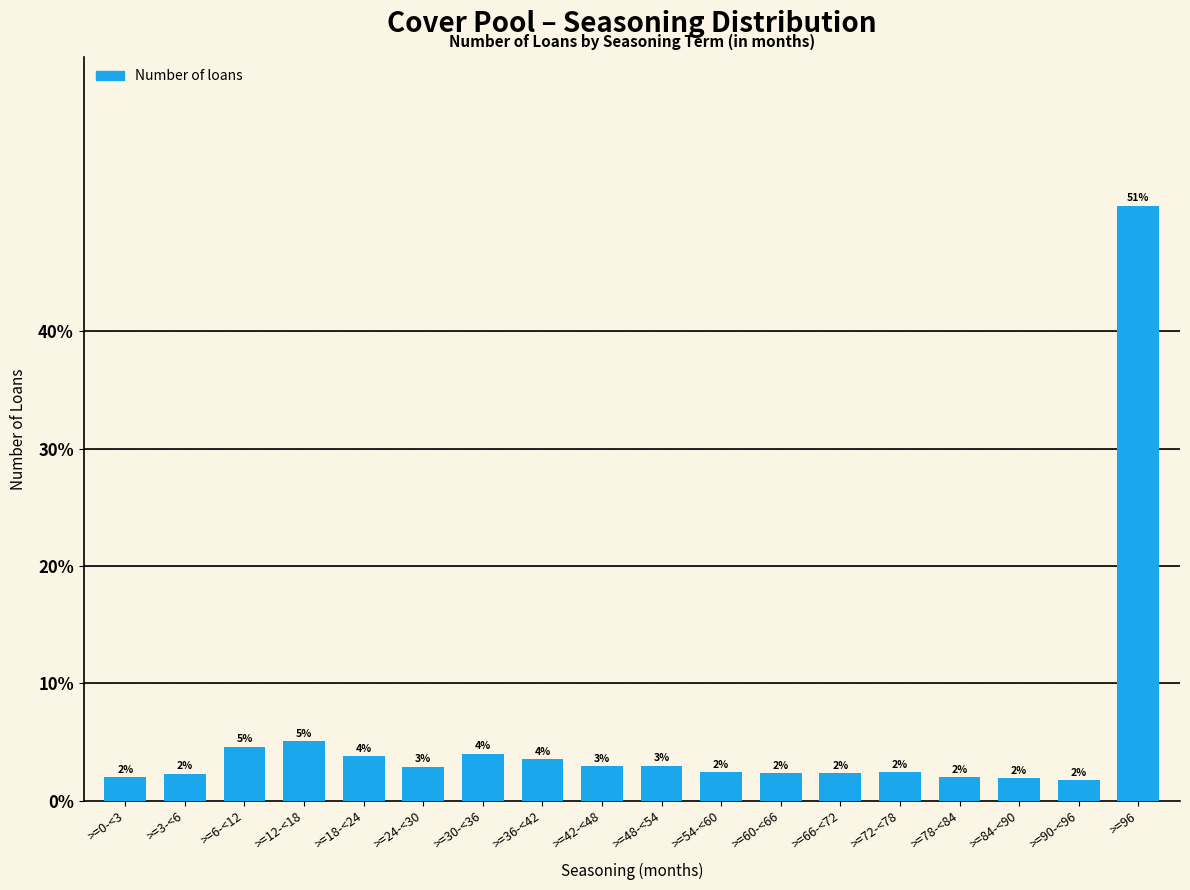

What is the label of the 12th bar from the right?

>=30-<36